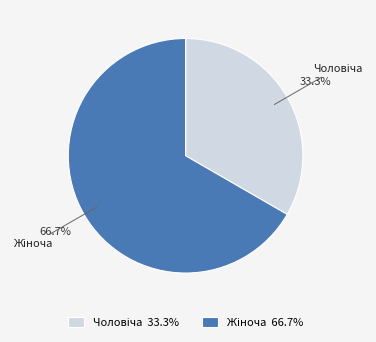

Is there a majority slice in this chart?

Yes